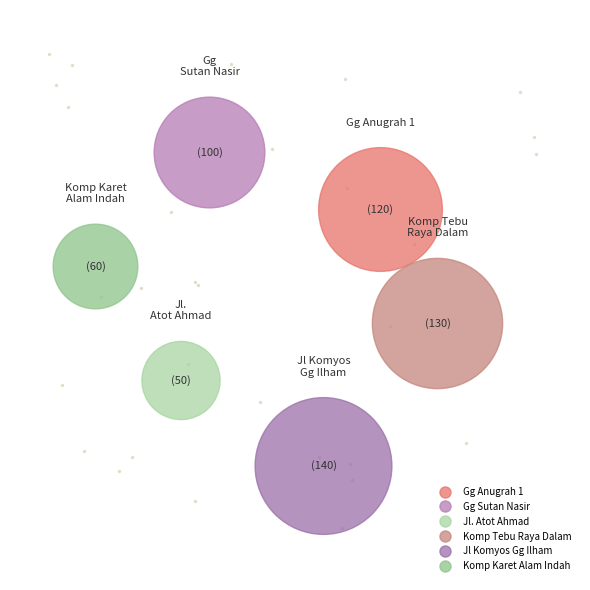

To the nearest percent, what is the combined percentage of Komp Karet Alam Indah and Gg Sutan Nasir?

27%